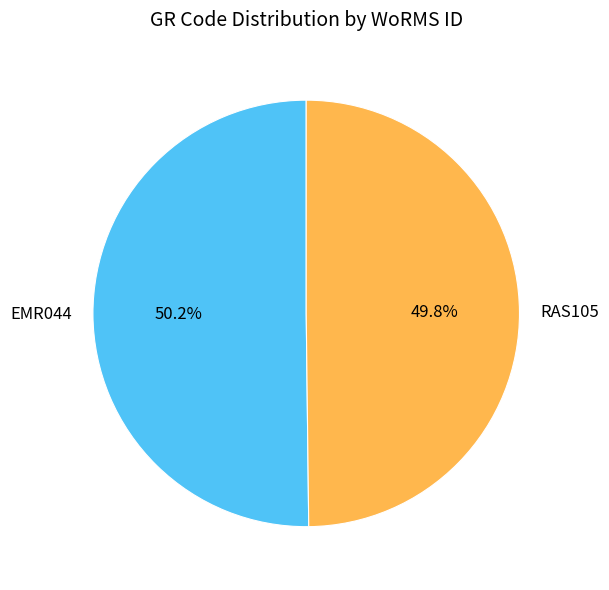

What is the ratio of the value at EMR044 to the value at RAS105?

1.0